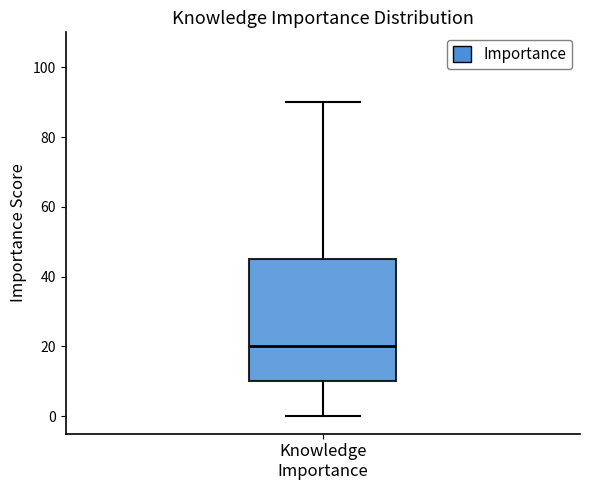

Read this box plot against the y-axis: the position of the median line, the range covered by the box, and the ends of both whiskers. The values are not printed on the chart, so give them approximately, as read against the axis.

median 20, box 10 to 46, whiskers 0 to 90